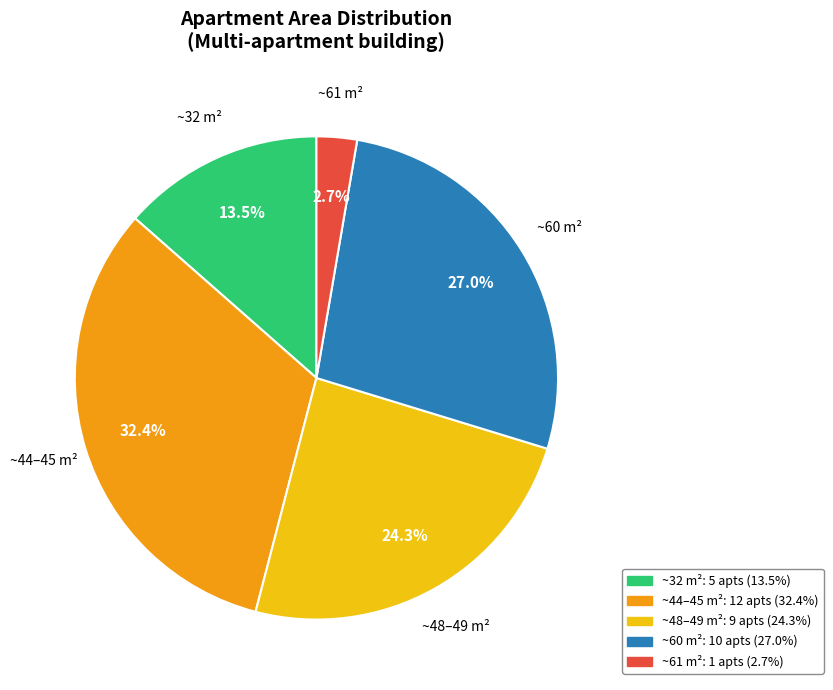

What is the largest slice in the pie chart?

~44–45 m²